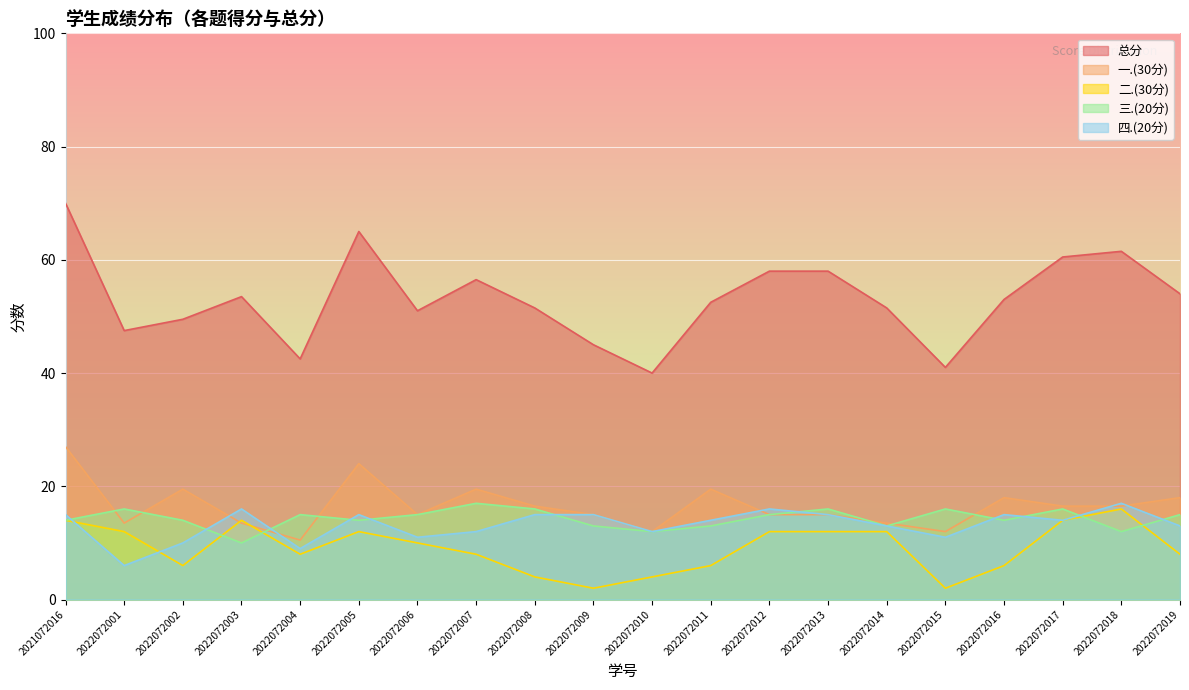

List the labels in order of 三.(20分) value, smallest first.

2022072003, 2022072010, 2022072018, 2022072009, 2022072011, 2022072014, 2021072016, 2022072002, 2022072005, 2022072016, 2022072004, 2022072006, 2022072012, 2022072019, 2022072001, 2022072008, 2022072013, 2022072015, 2022072017, 2022072007